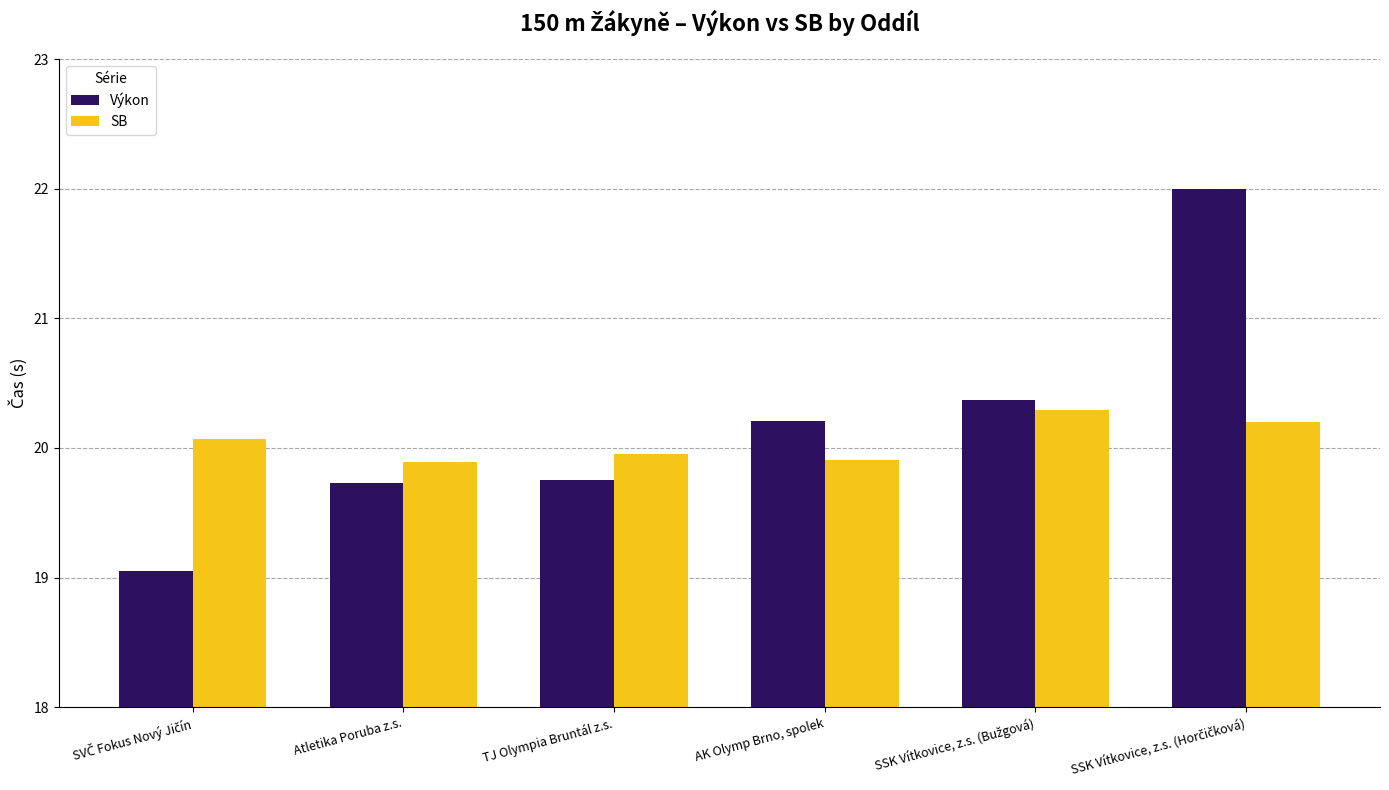

At how many categories does at least one series exceed 19?

6